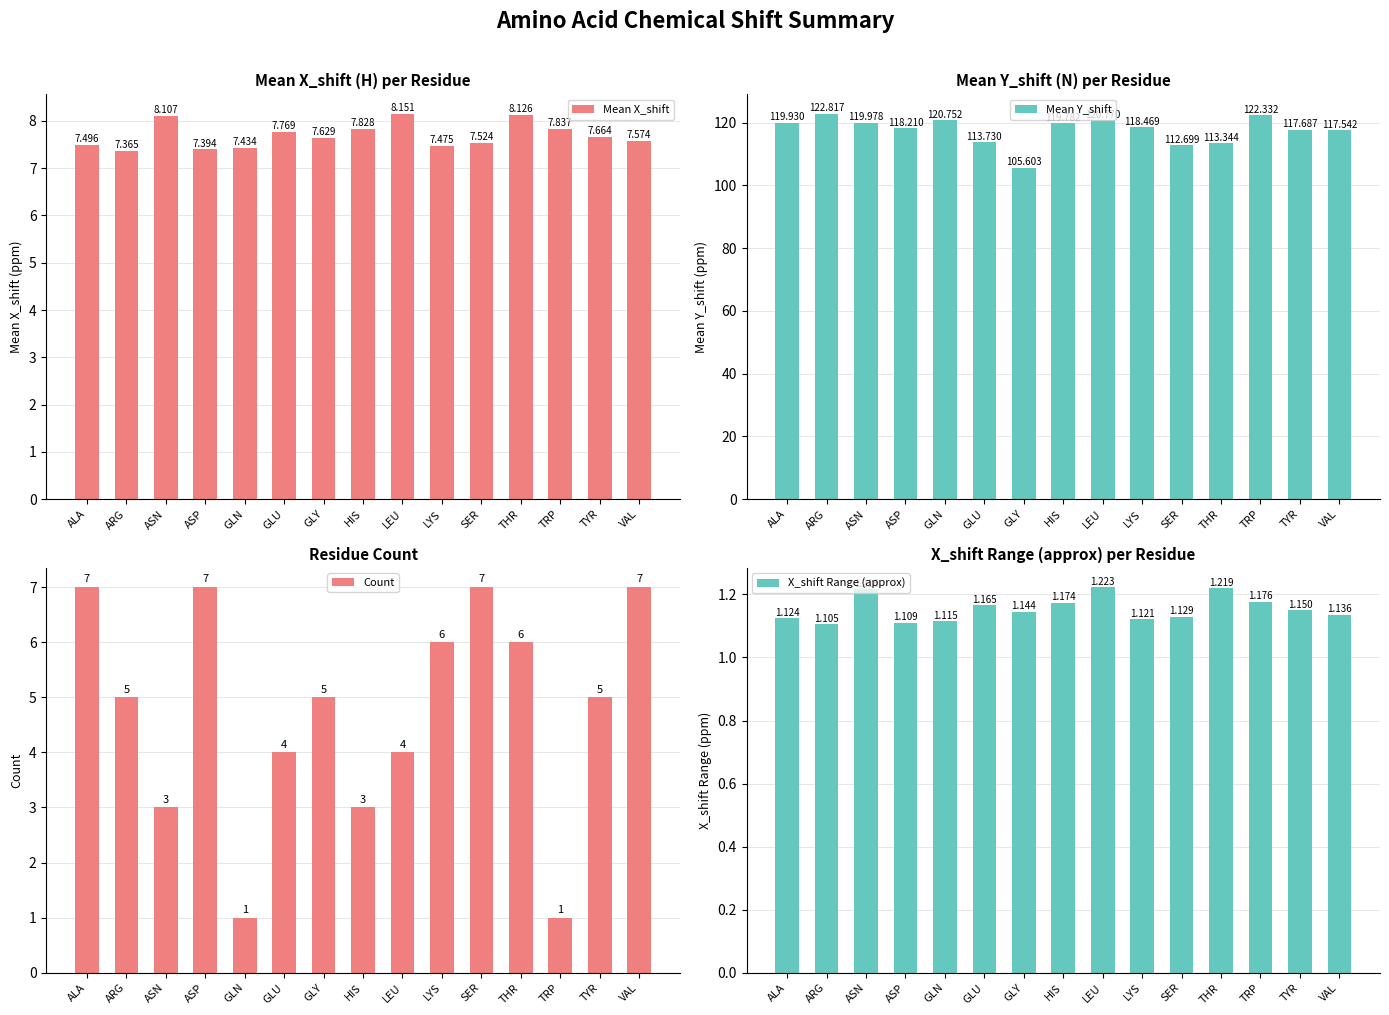

What is the difference between the second highest and minimum values in the Mean X_shift series?

0.8